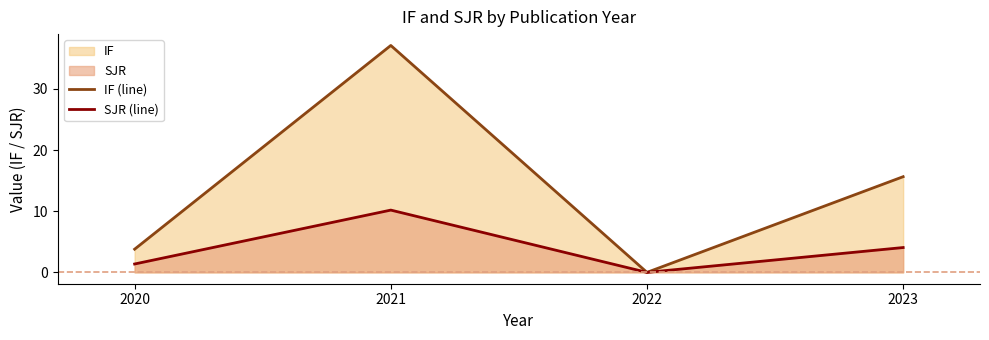

Rank the categories by SJR (line) value from lowest to highest.

2022, 2020, 2023, 2021